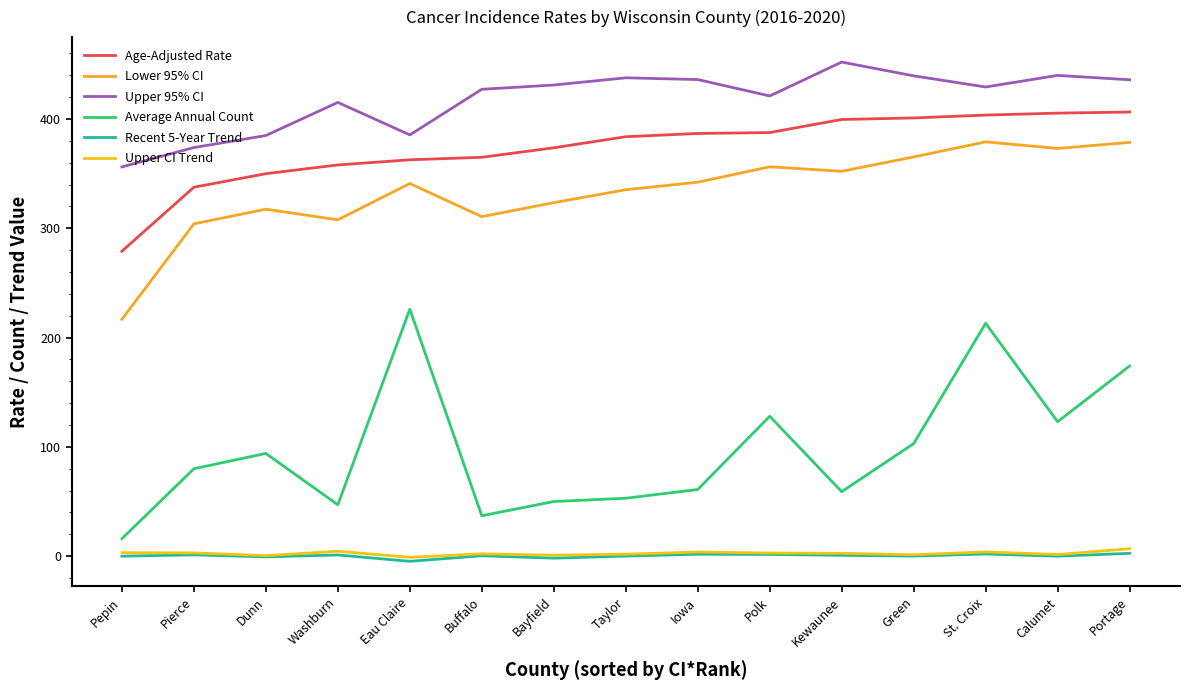

Rank the series at Iowa from highest to lowest value.

Upper 95% CI, Age-Adjusted Rate, Lower 95% CI, Average Annual Count, Upper CI Trend, Recent 5-Year Trend